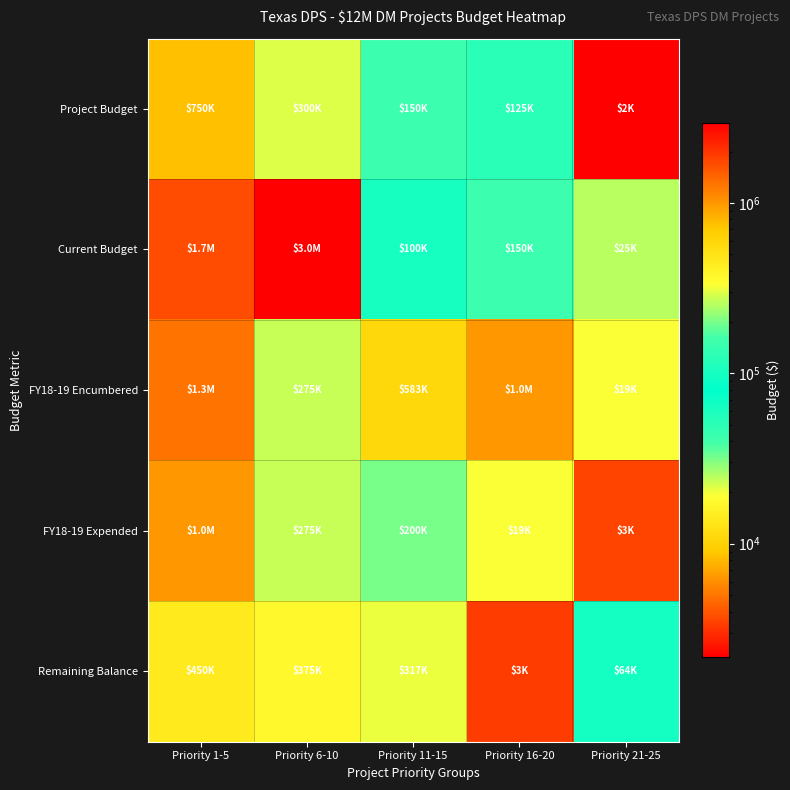

Count the number of categories in the chart.

5